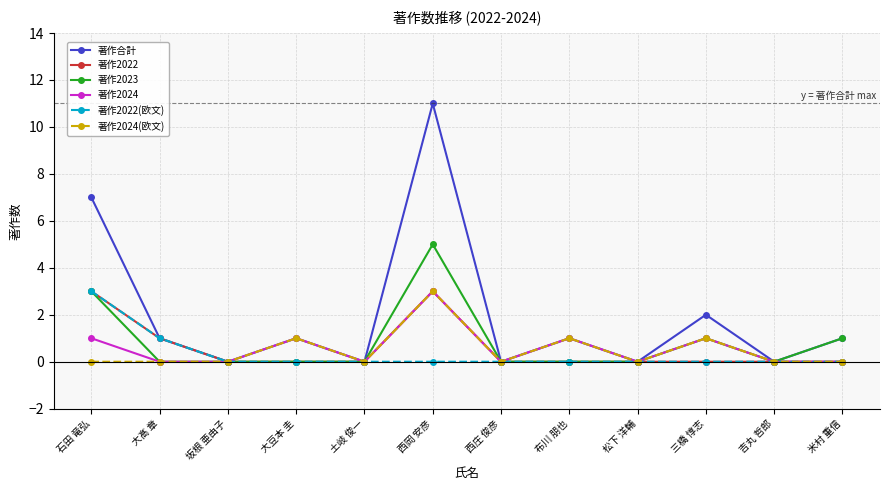

Where is the first local minimum for 著作合計?

坂根 亜由子